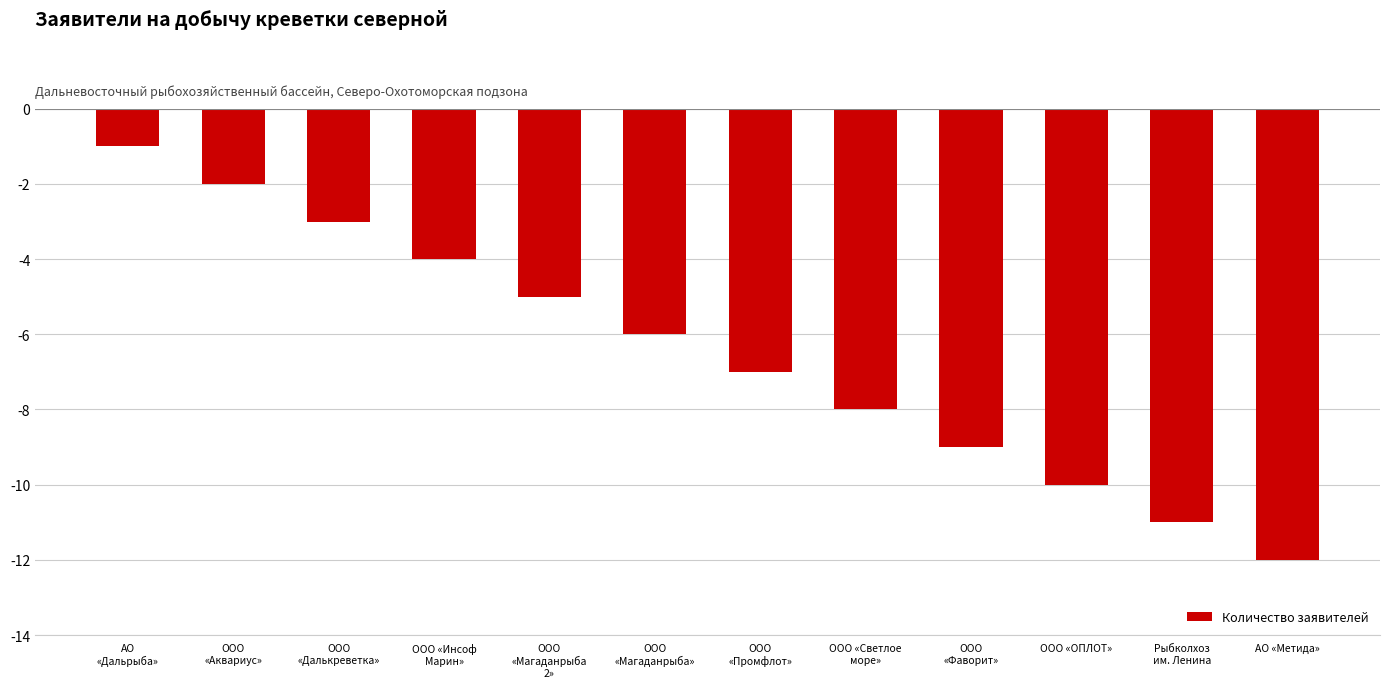

What is the average value?

-6